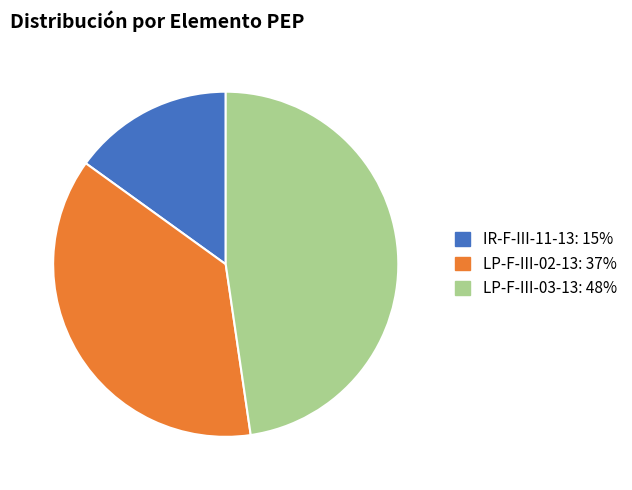

True or false: LP-F-III-02-13: 37% accounts for 37% of the total.

True